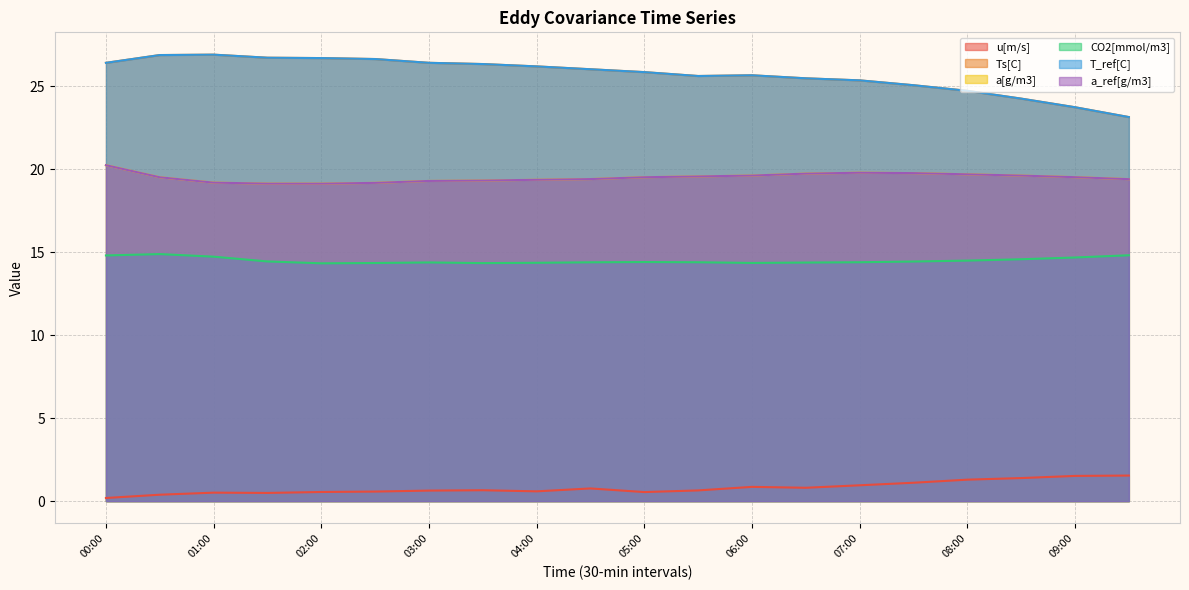

True or false: a[g/m3] and u[m/s] intersect in this chart.

False